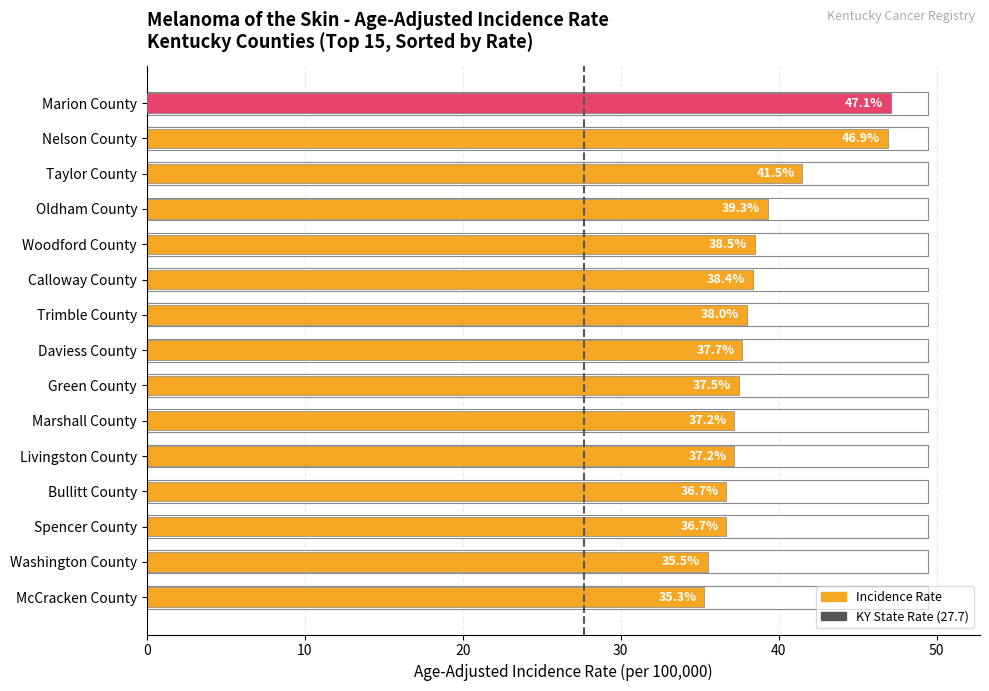

Reading right to left, transcribe all the data shown in this chart.

35.3	35.5	36.7	36.7	37.2	37.2	37.5	37.7	38.0	38.4	38.5	39.3	41.5	46.9	47.1